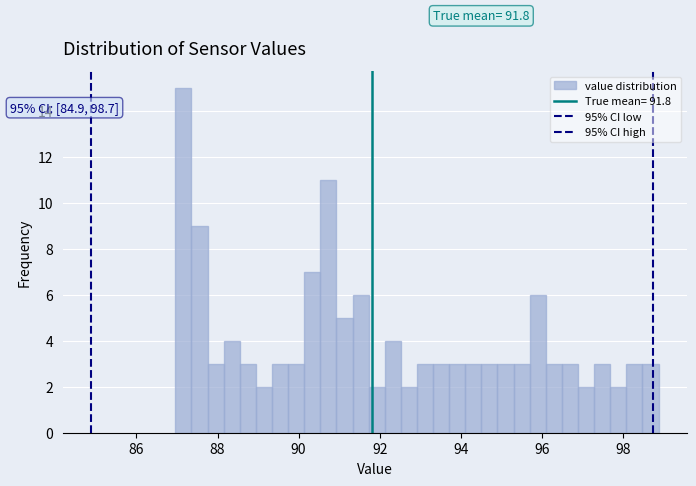

Read against the x-axis, roughly where is the centre of the tallest bar?

87.2